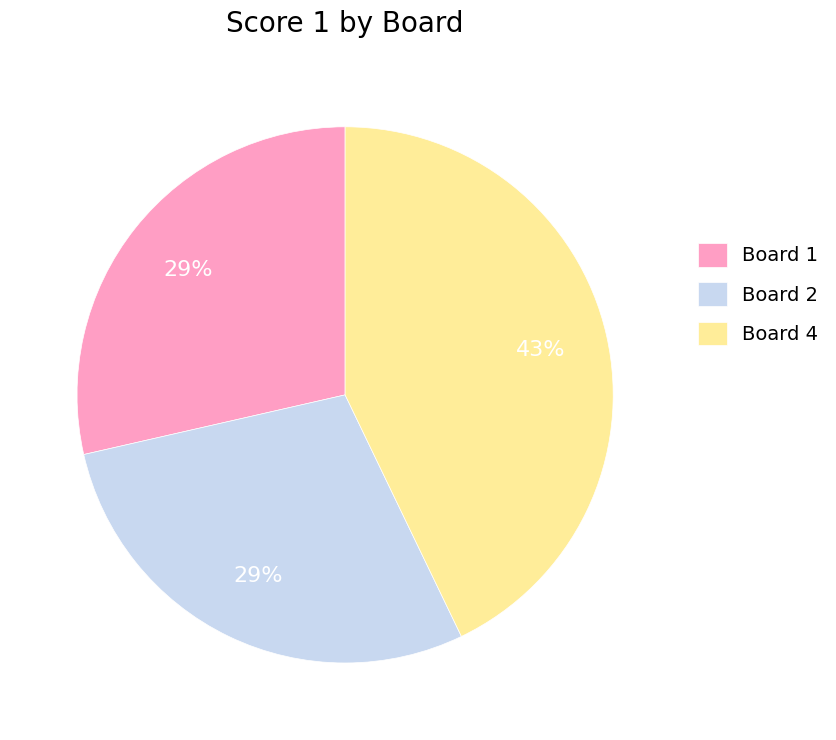

Is the sum of Board 1 and Board 4 greater than half?

Yes